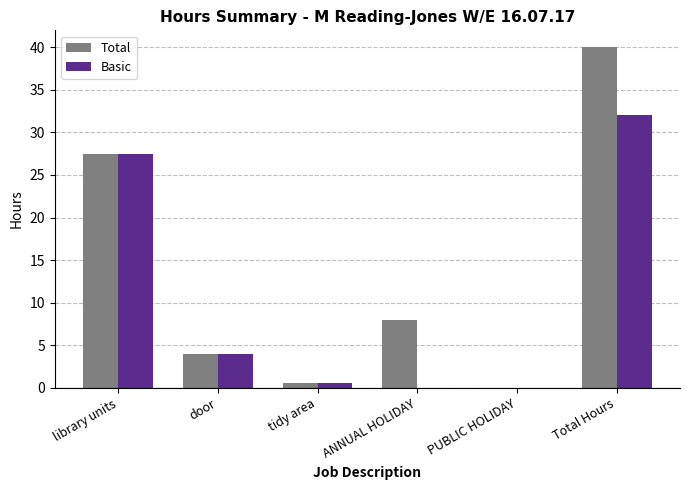

How many series are shown in this chart?

2